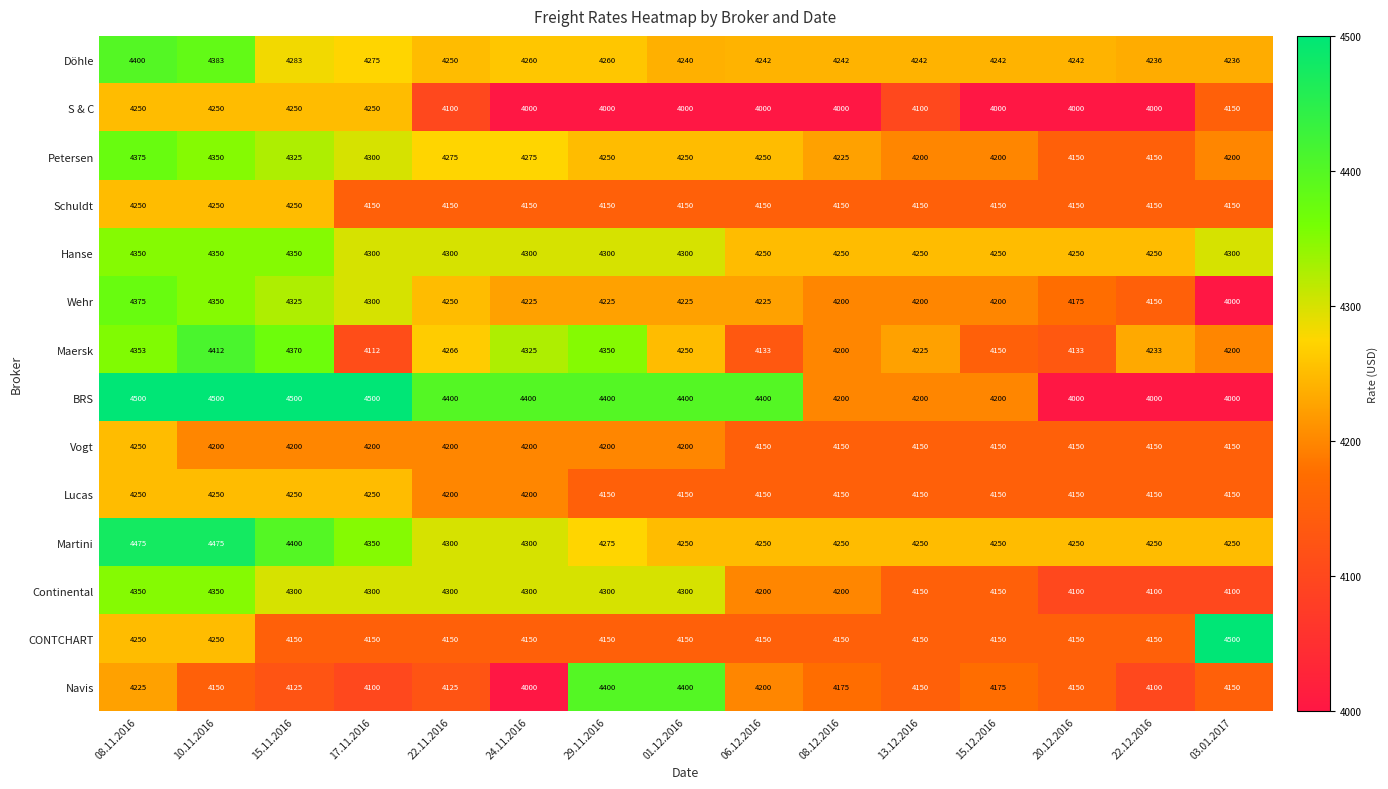

What is the sum of the Martini values at 15.11.2016 and 15.12.2016?

8650